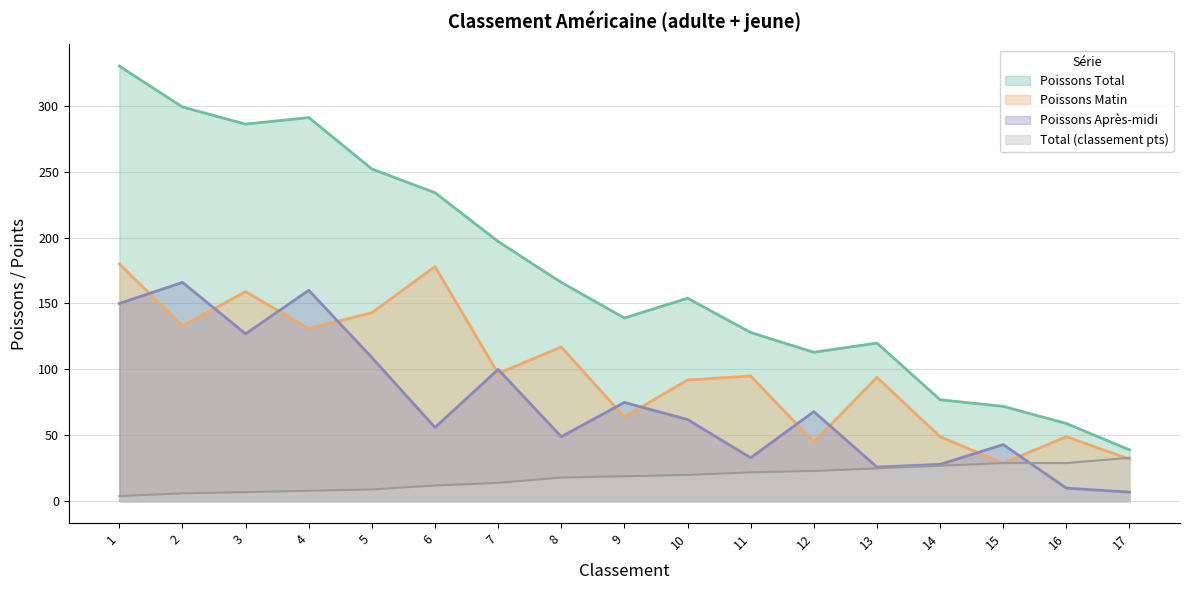

List the series in order of their overall mean, highest first.

Poissons Total, Poissons Matin, Poissons Après-midi, Total (classement pts)